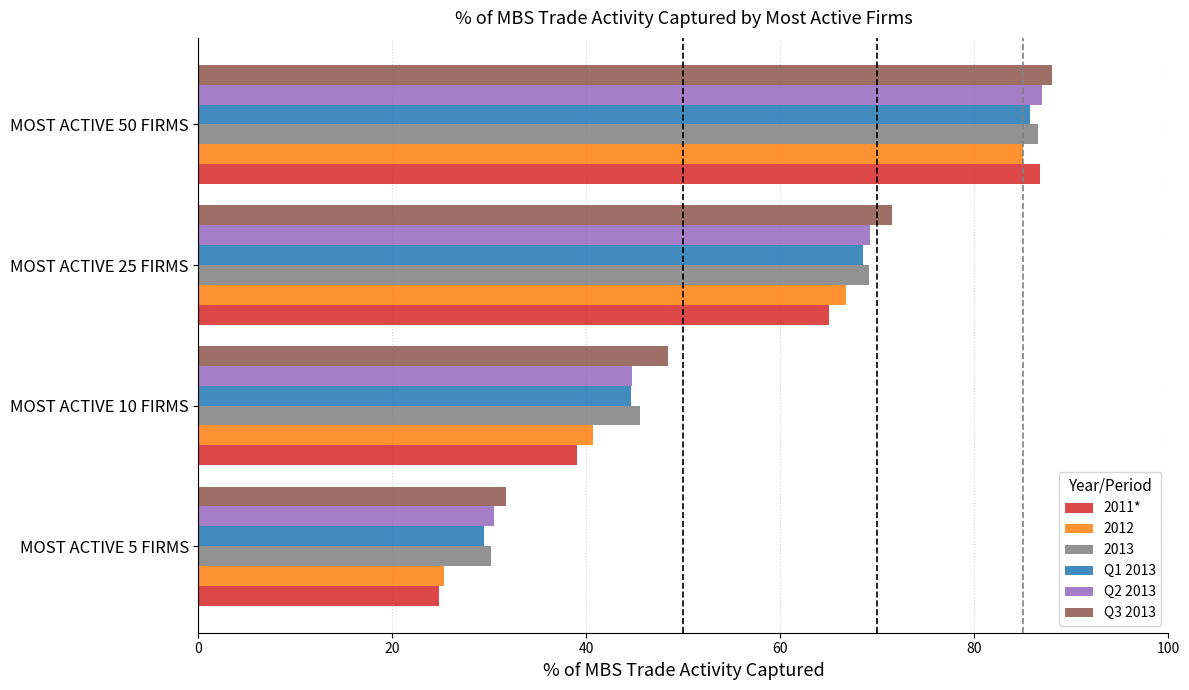

What is the sum of all 2011* values?

215.6